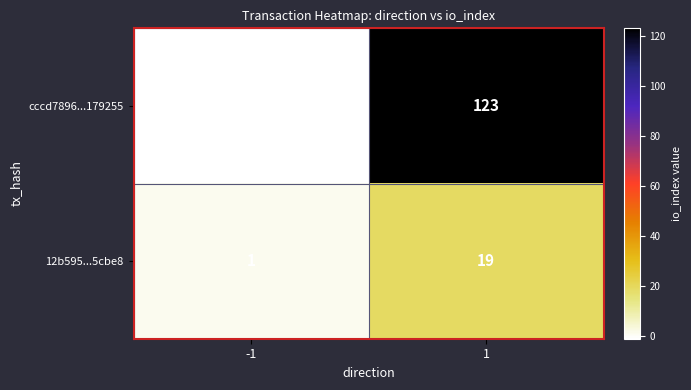

Which label corresponds to the largest value in the chart?

1